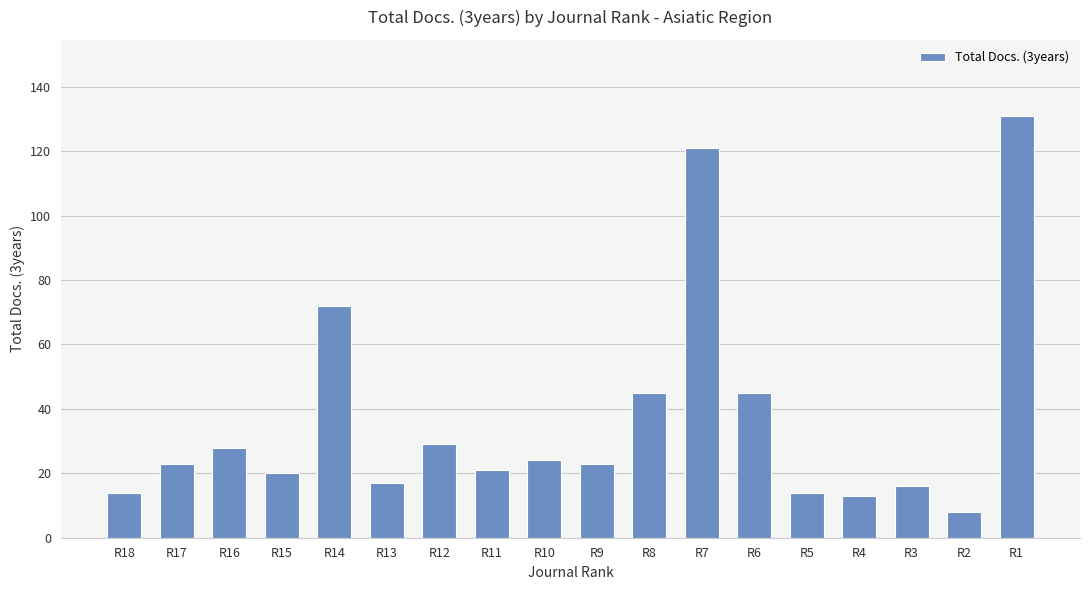

What is the ratio of the value at R2 to the value at R8?

0.2